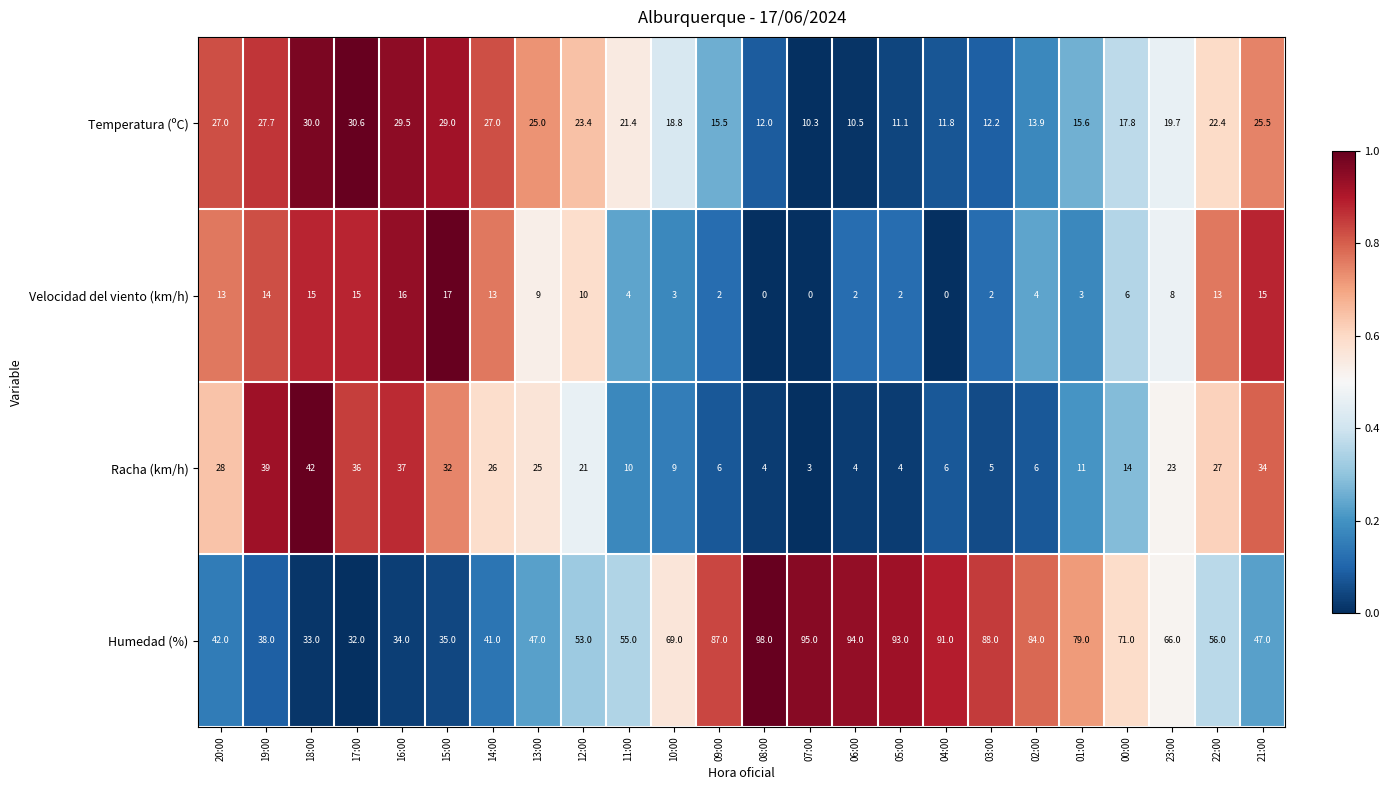

The value of Temperatura (ºC) at 00:00 is 28.6. True or false?

False